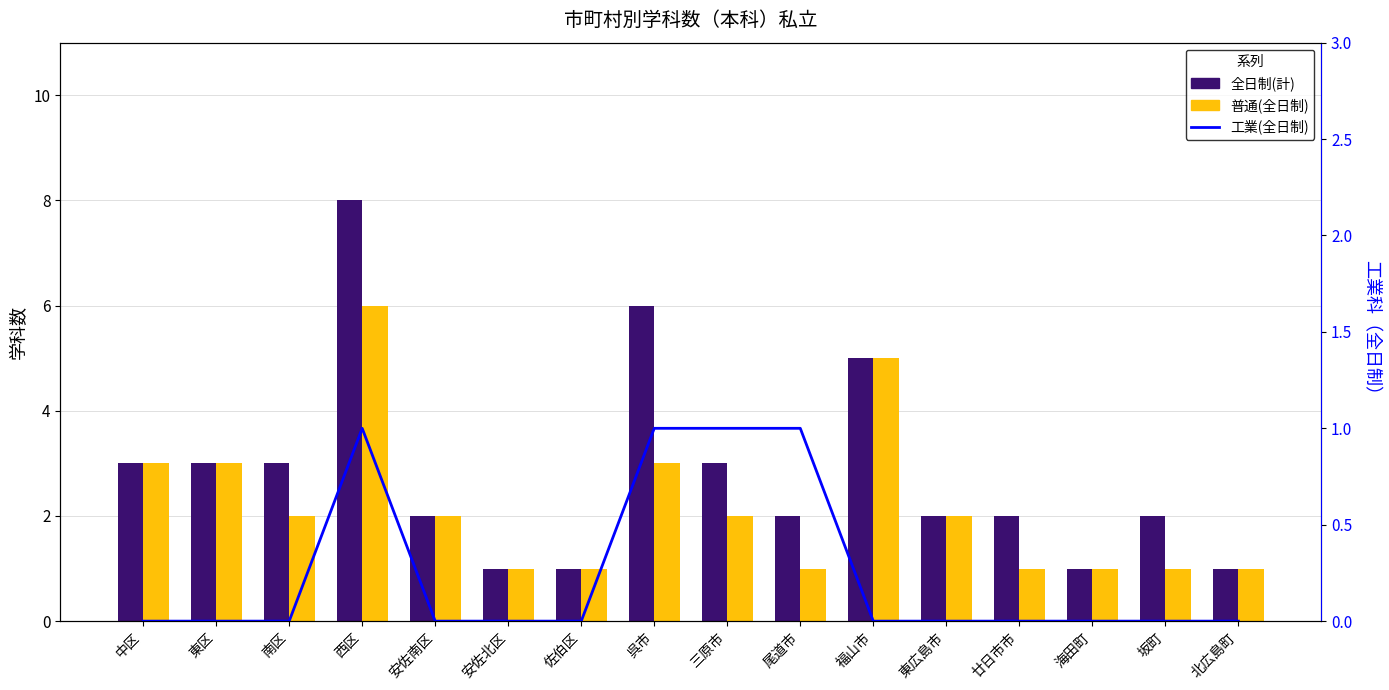

Count the number of data series in this chart.

3